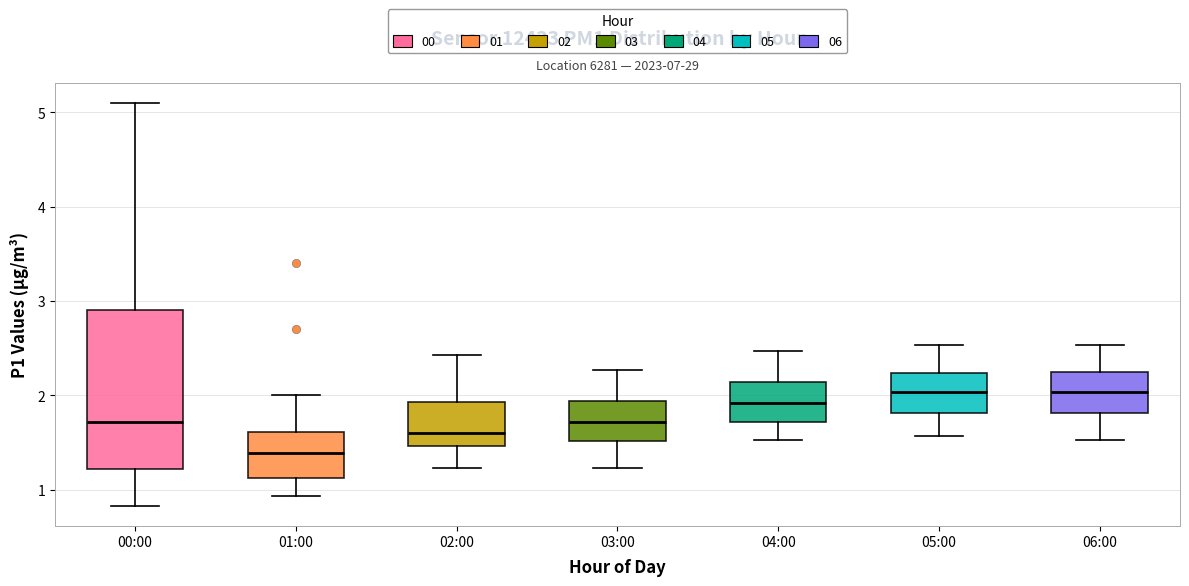

Where is the lower edge of the box for 05:00 on the y-axis? The values are not printed on the chart, so give them approximately, as read against the axis.

1.8